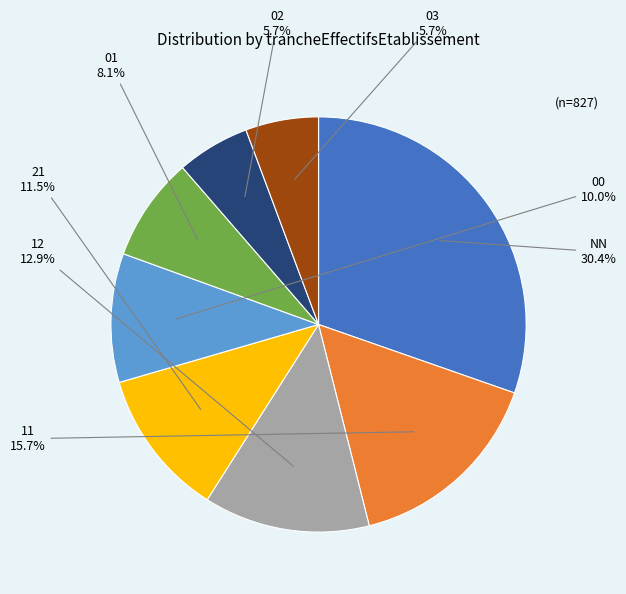

Does any single category account for the majority?

No